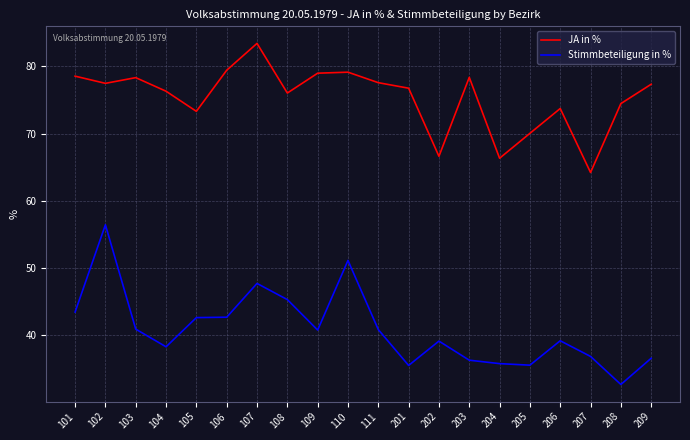

True or false: Stimmbeteiligung in % and JA in % intersect in this chart.

False